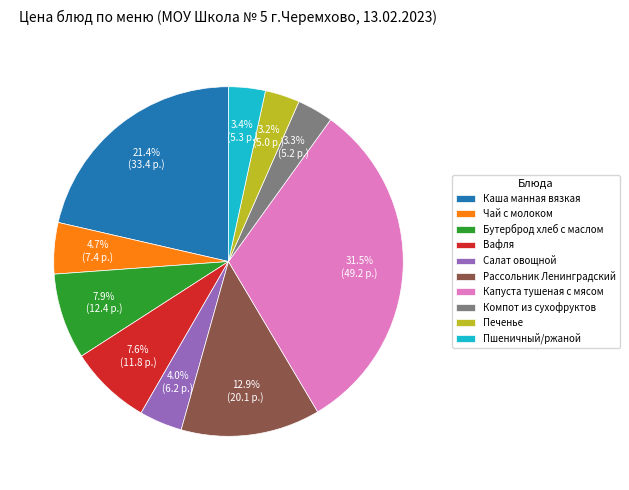

How many slices are in this pie chart?

10